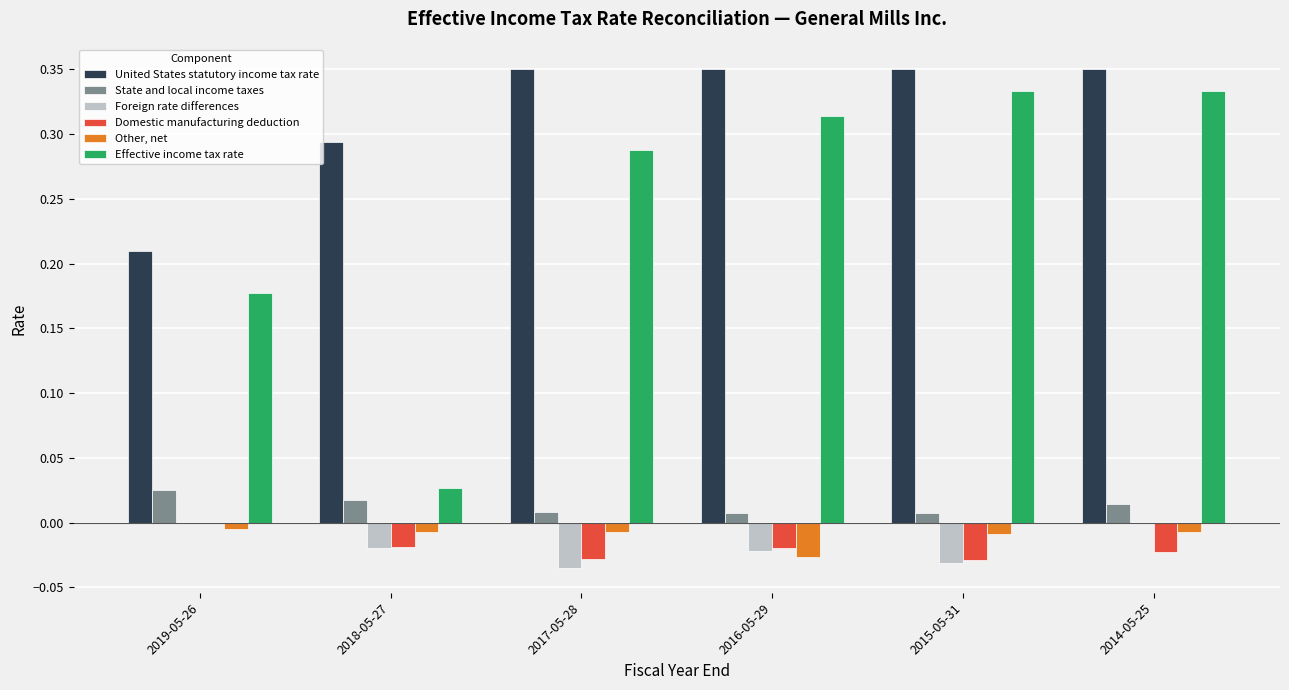

How many groups of bars are there?

6